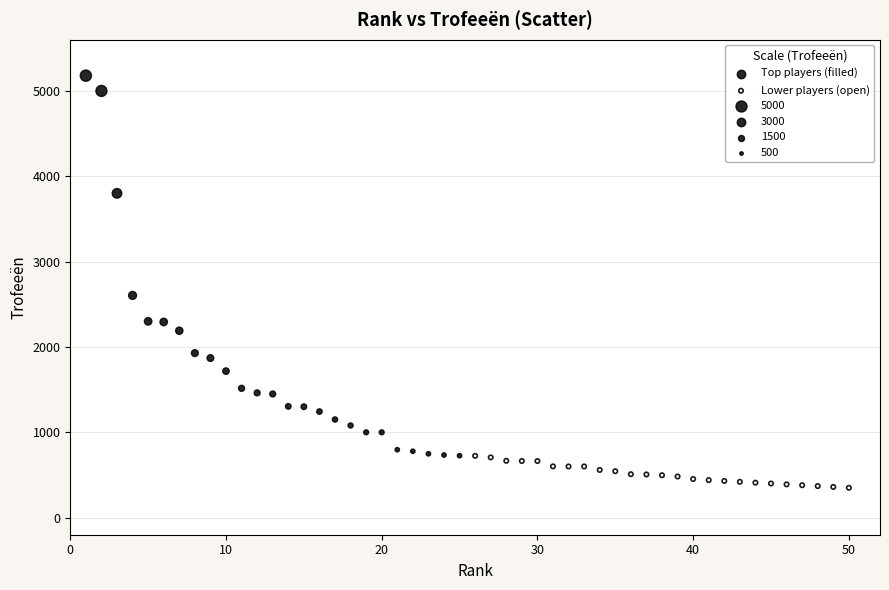

Which series has the largest Y range (max minus min)?

Top players (filled)